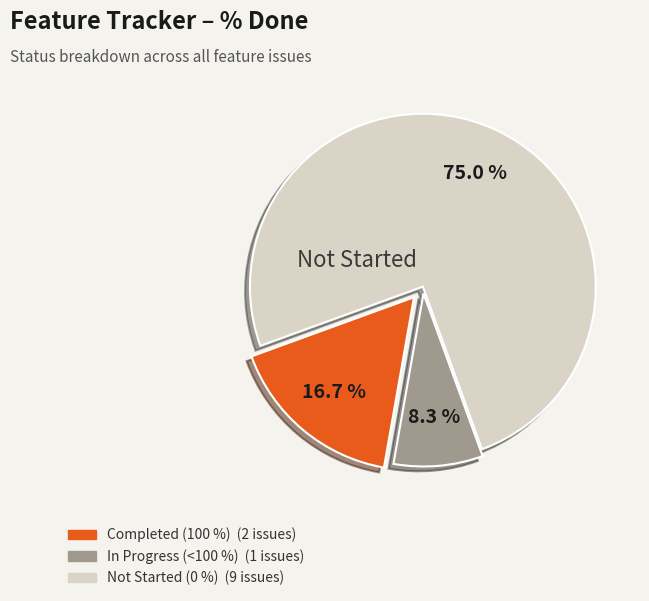

Is there any slice that represents more than half of the pie?

Yes